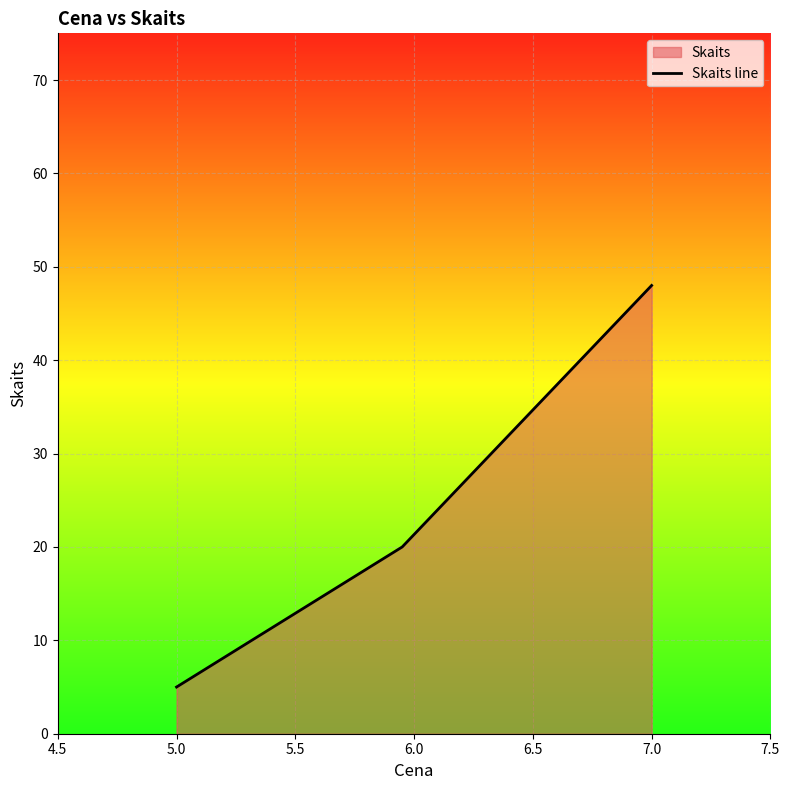

Reading left to right, what are all the values shown in this chart?

5	20	48